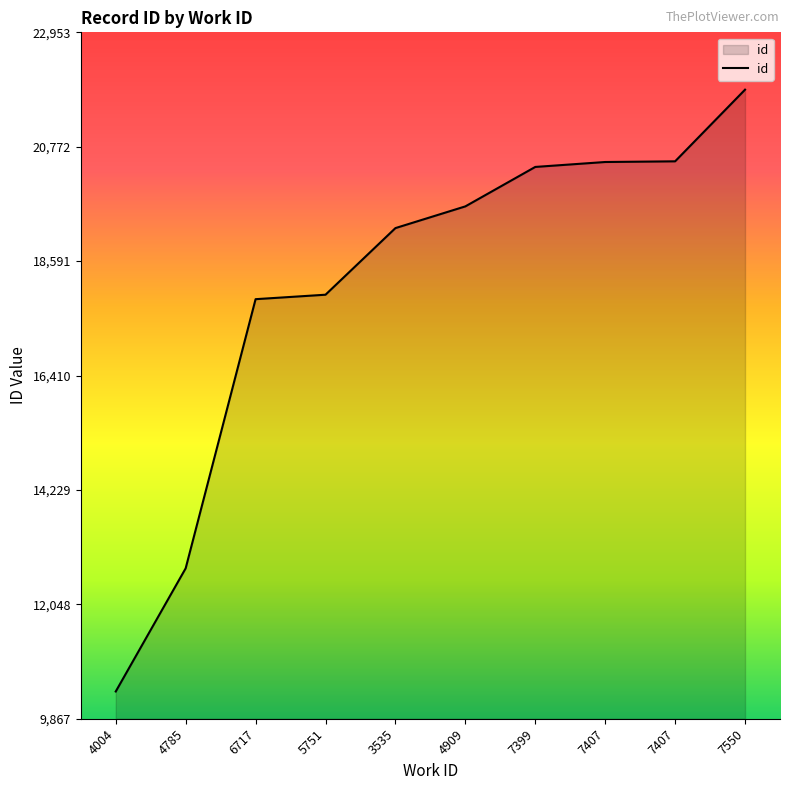

How many lines are shown in the chart?

1